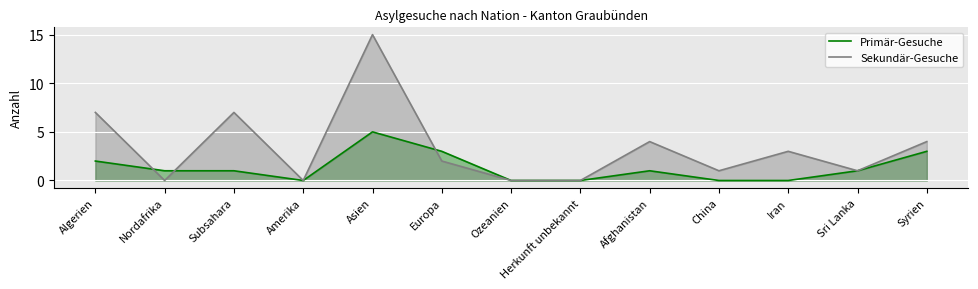

How many categories are shown in the chart?

13